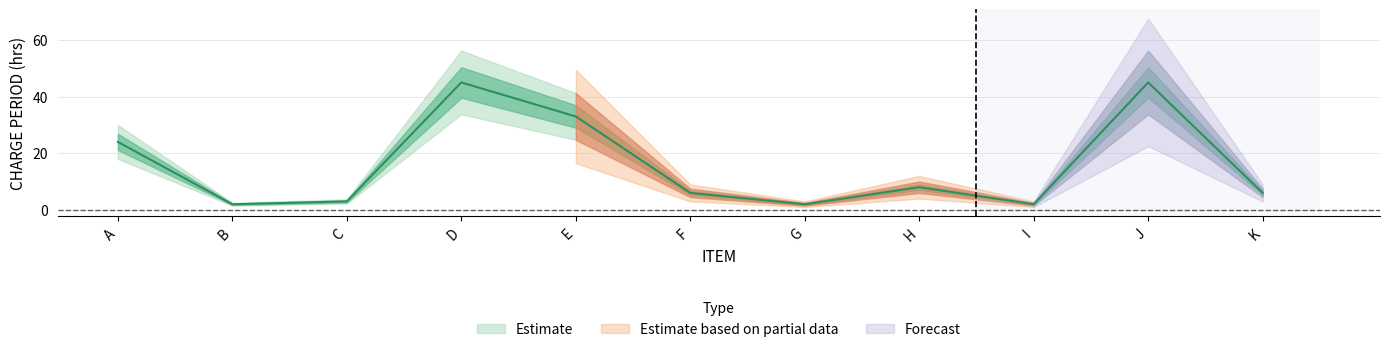

What is the smallest value displayed?

2